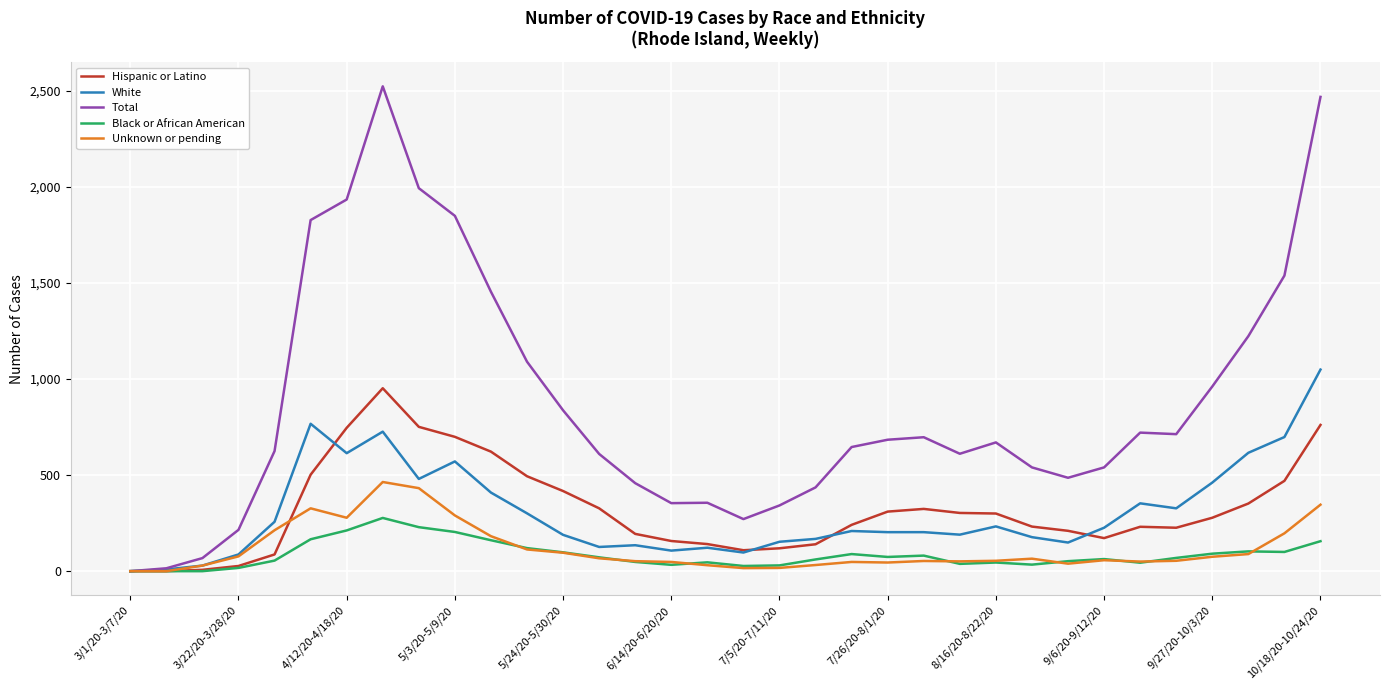

What is the sum of all Hispanic or Latino values?

10901